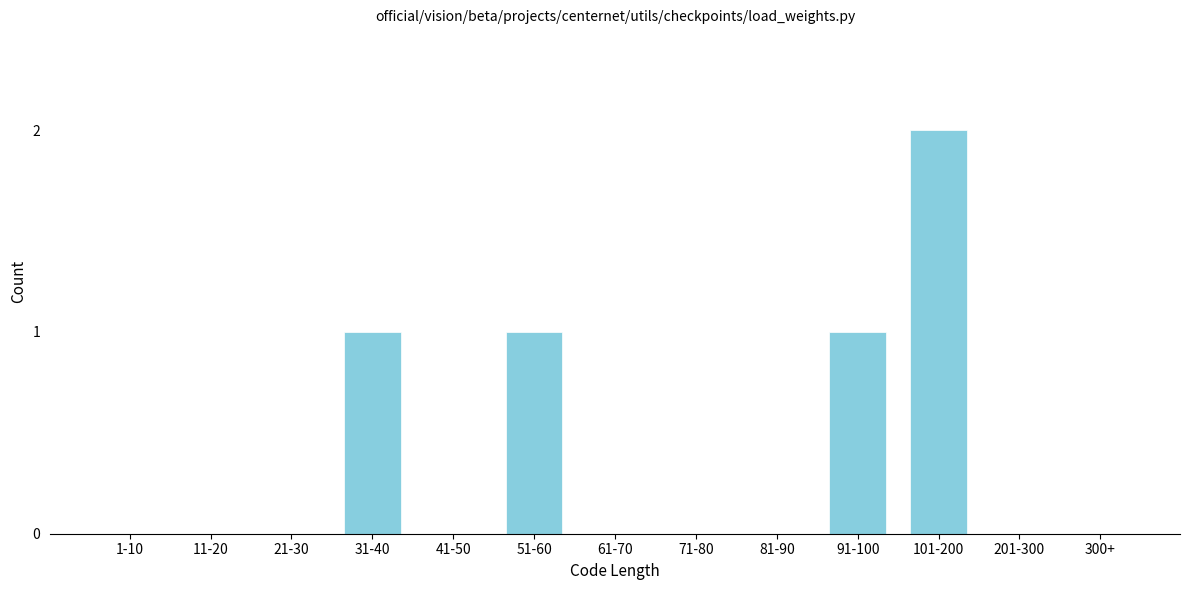

Reading right to left, list all the values displayed in this chart.

300+=0	201-300=0	101-200=2	91-100=1	81-90=0	71-80=0	61-70=0	51-60=1	41-50=0	31-40=1	21-30=0	11-20=0	1-10=0